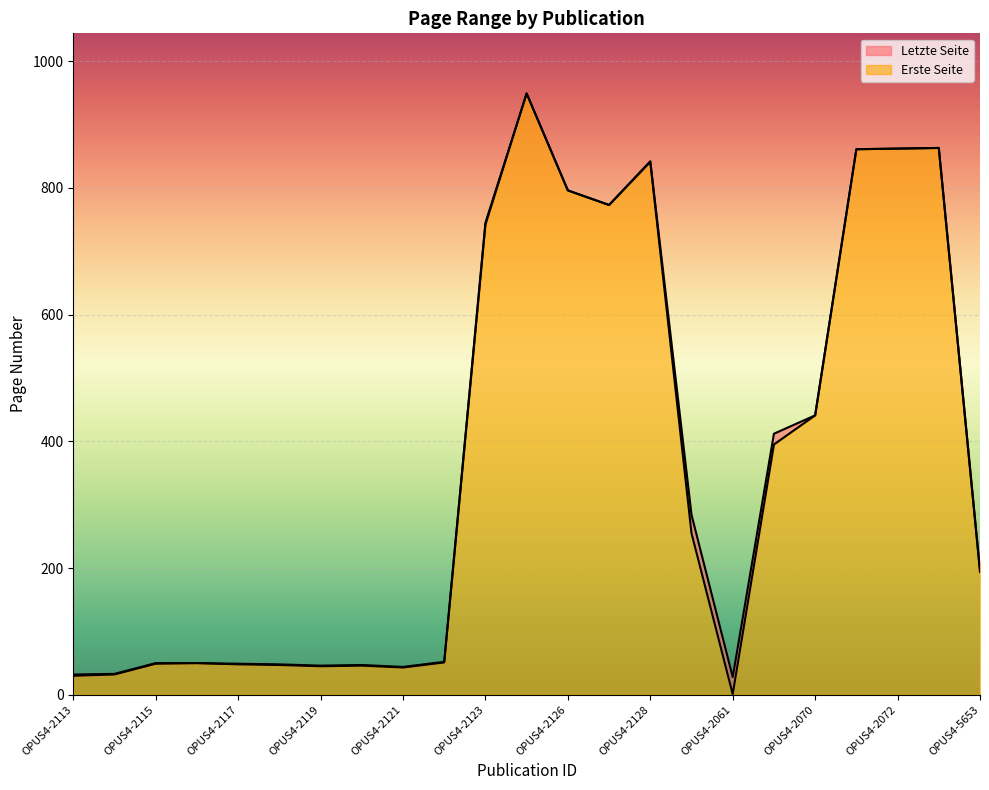

Where is the first local maximum for Erste Seite?

OPUS4-2116